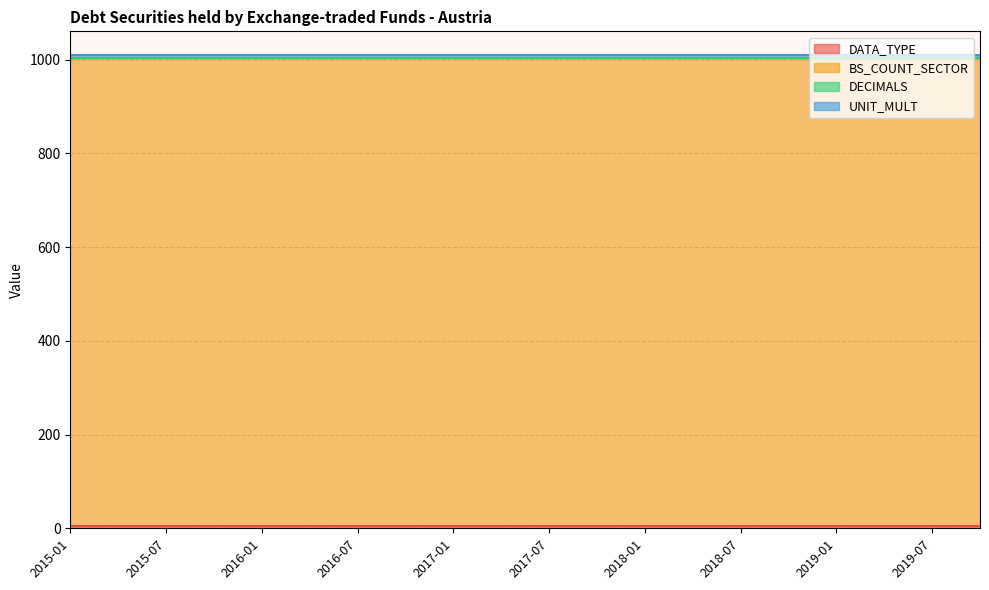

At how many categories does at least one series exceed 451?

20